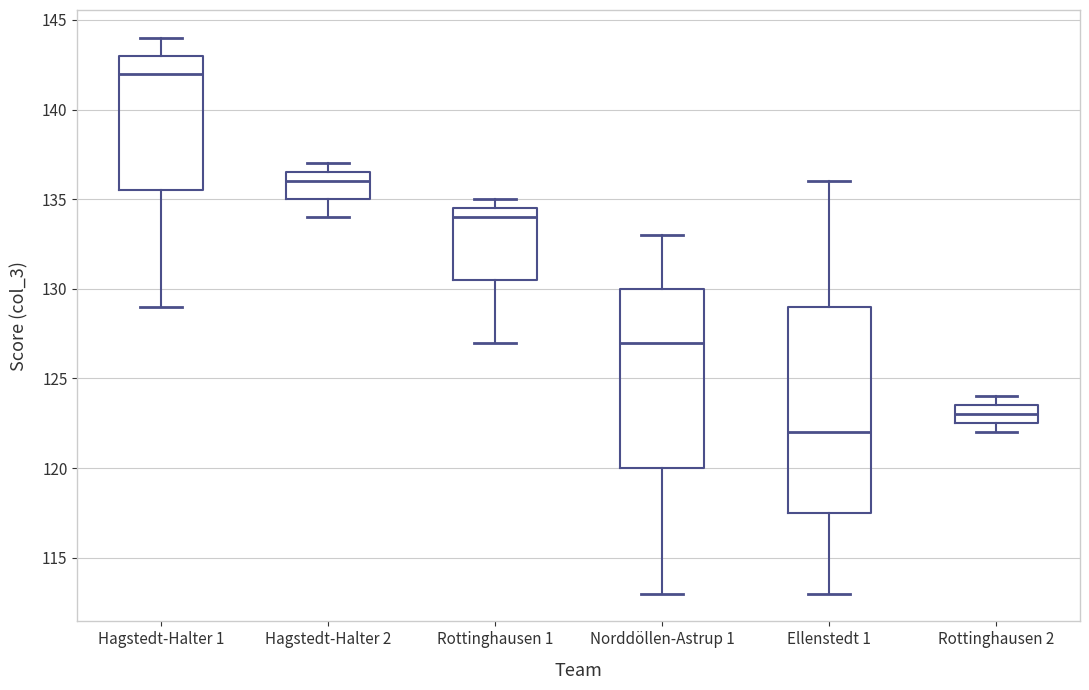

Reading left to right, transcribe this box plot: for each box, give where its median line is, the range the box spans, and where its two whiskers end, as read against the y-axis. The values are not printed on the chart, so give them approximately, as read against the axis.

Hagstedt-Halter 1: median 142.0, box 135.5 to 143.0, whiskers 129.0 to 144.0
Hagstedt-Halter 2: median 136.0, box 135.0 to 136.5, whiskers 134.0 to 137.0
Rottinghausen 1: median 134.0, box 130.5 to 134.5, whiskers 127.0 to 135.0
Norddöllen-Astrup 1: median 127.0, box 120.0 to 130.0, whiskers 113.0 to 133.0
Ellenstedt 1: median 122.0, box 117.5 to 129.0, whiskers 113.0 to 136.0
Rottinghausen 2: median 123.0, box 122.5 to 123.5, whiskers 122.0 to 124.0